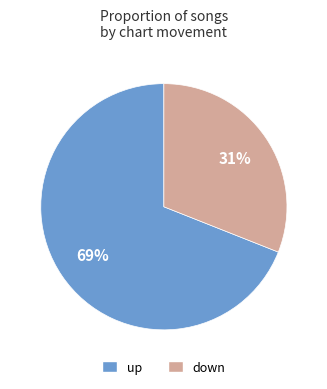

Rank the categories by value from highest to lowest.

up, down